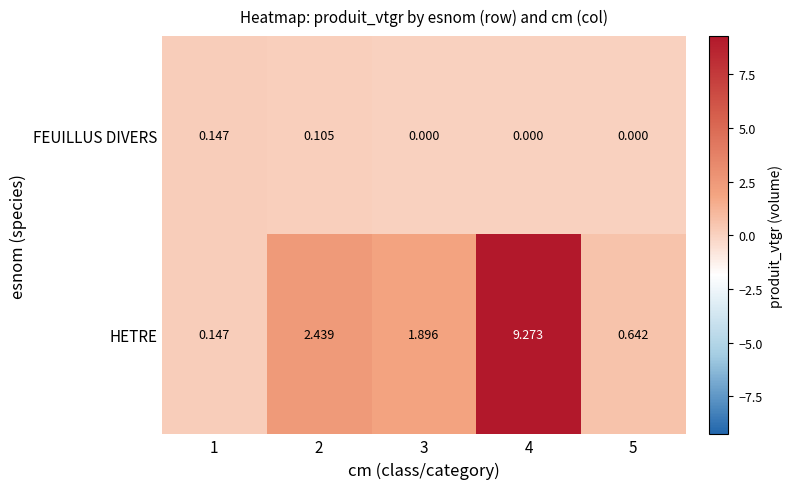

Is the value of FEUILLUS DIVERS at 3 greater than the value of HETRE at 5?

No